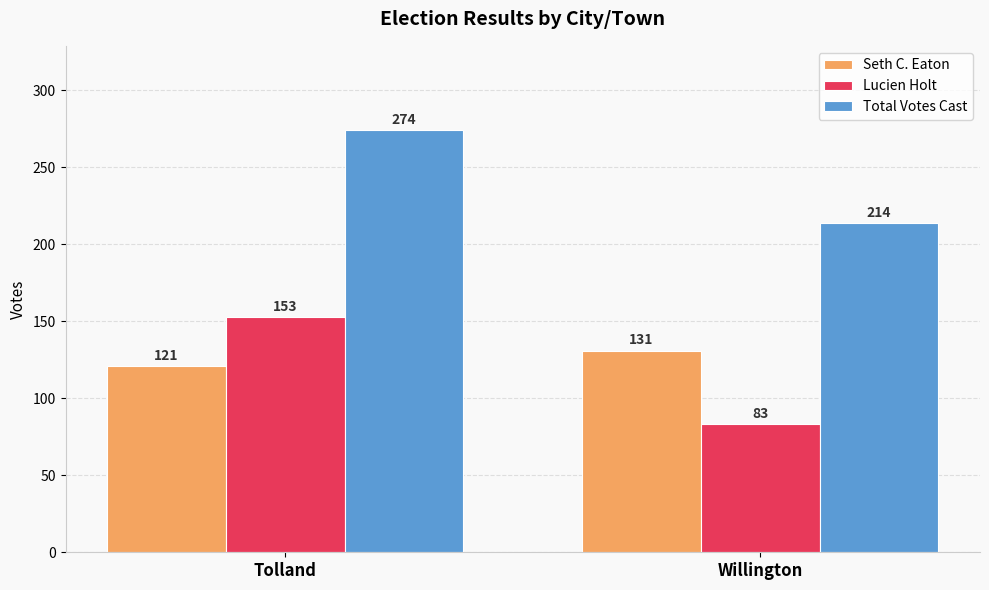

At how many categories does at least one series exceed 186?

2